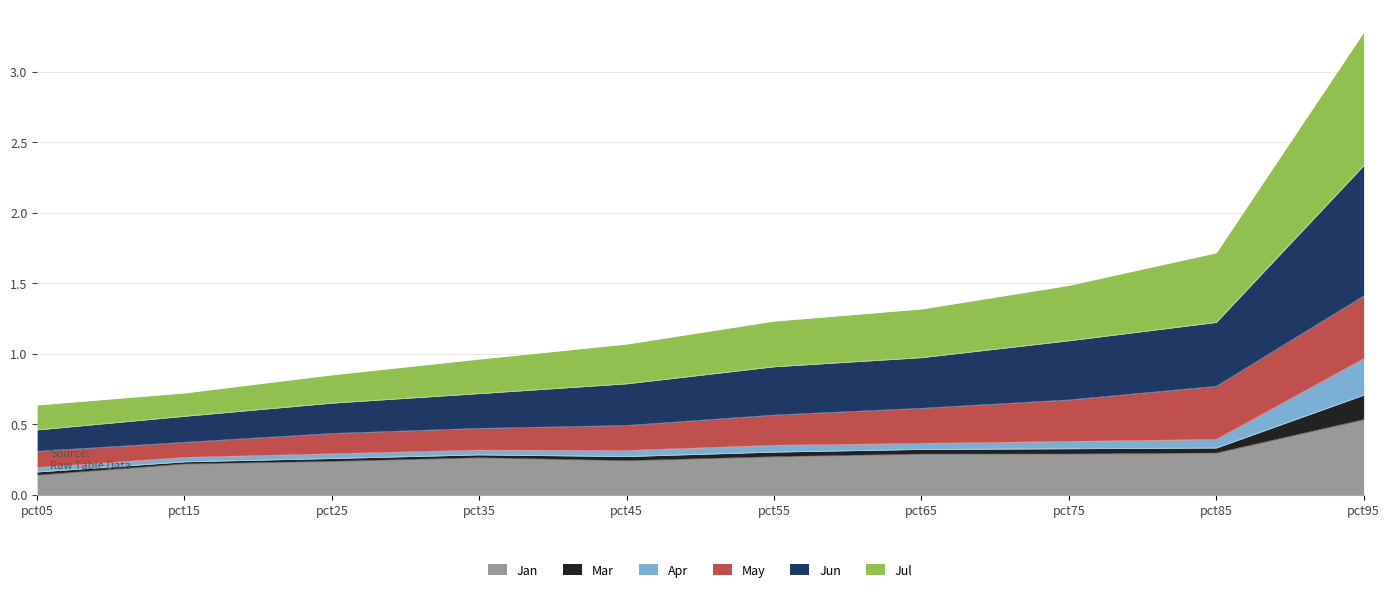

At which category is the sum across all series the highest?

pct95